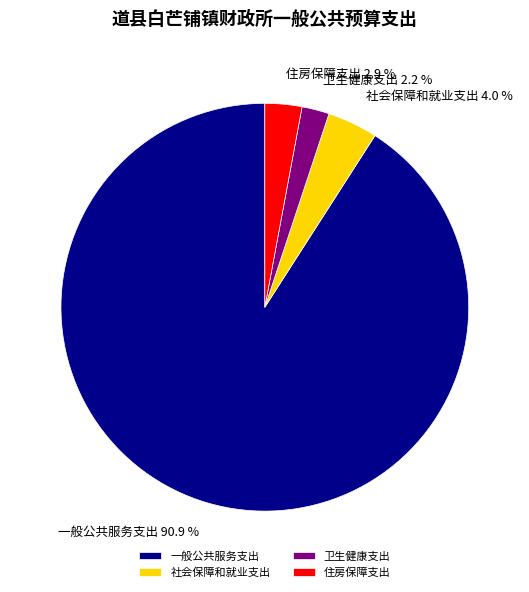

To the nearest percent, what percentage of the pie is 住房保障支出?

3%